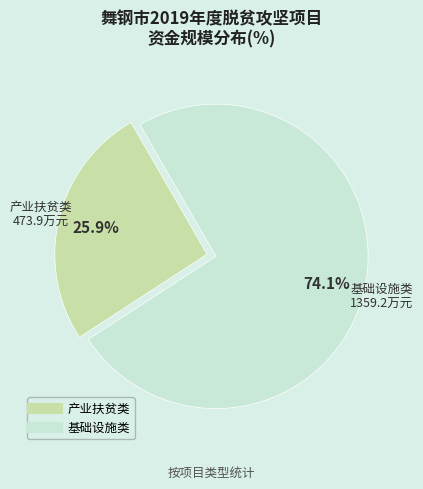

Is there a majority slice in this chart?

Yes